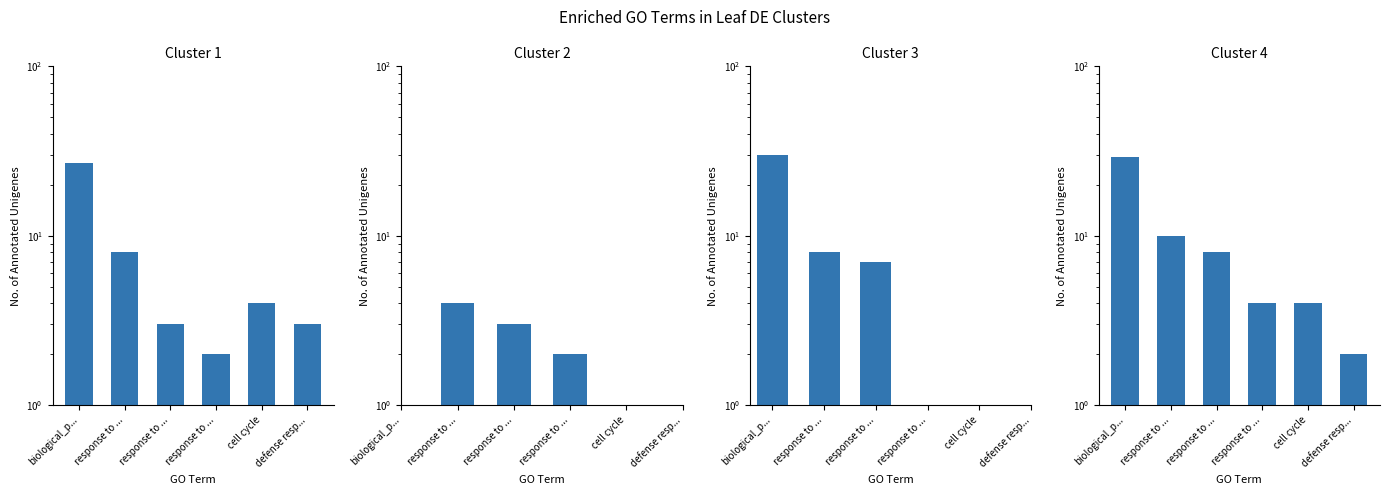

List the labels in order of Cluster 3 value, largest first.

biological_p..., response to ..., response to ..., response to ..., cell cycle, defense resp...